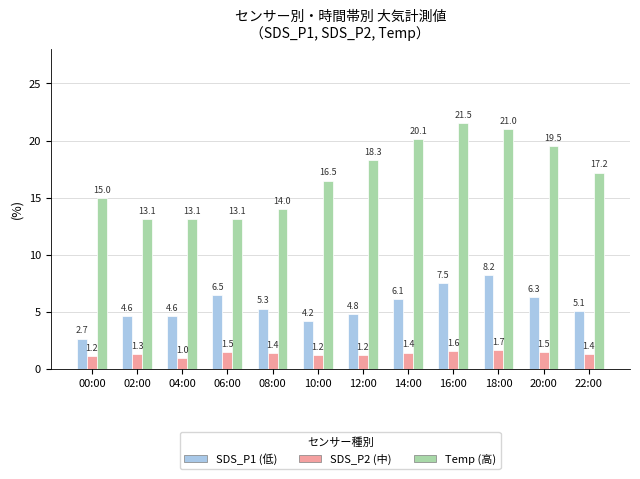

Is the value of Temp (高) at 14:00 greater than the value of SDS_P1 (低) at 12:00?

Yes